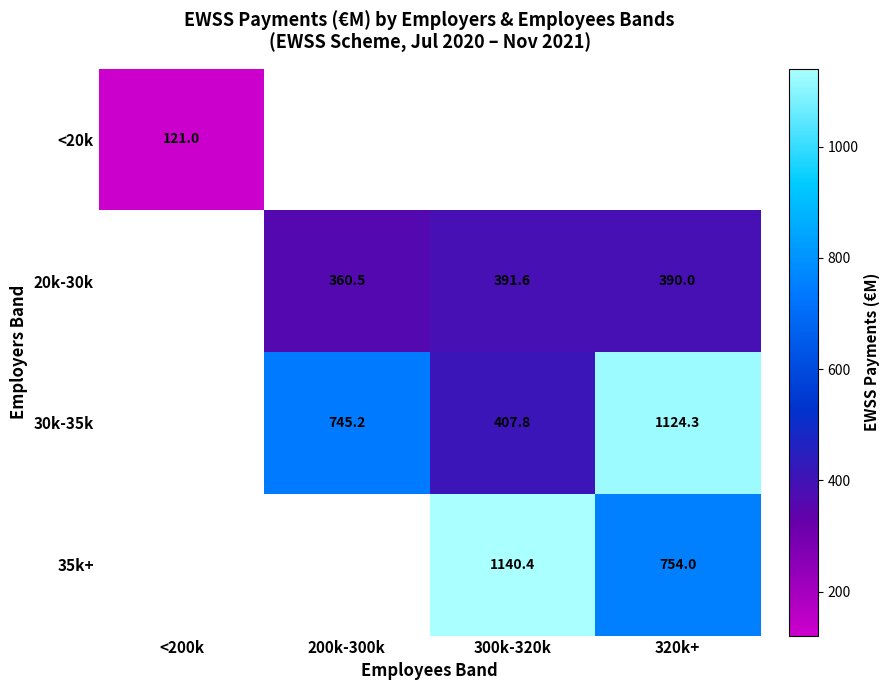

How many positive values does the 30k-35k series have?

3